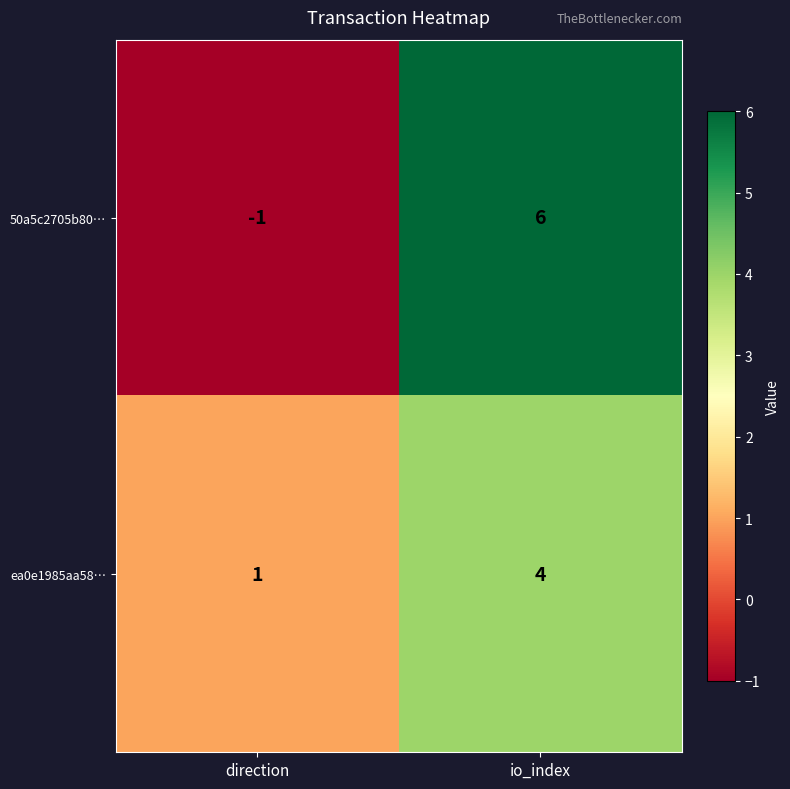

Reading left to right, extract all data points from this chart.

50a5c2705b80…: direction=-1	io_index=6
ea0e1985aa58…: direction=1	io_index=4